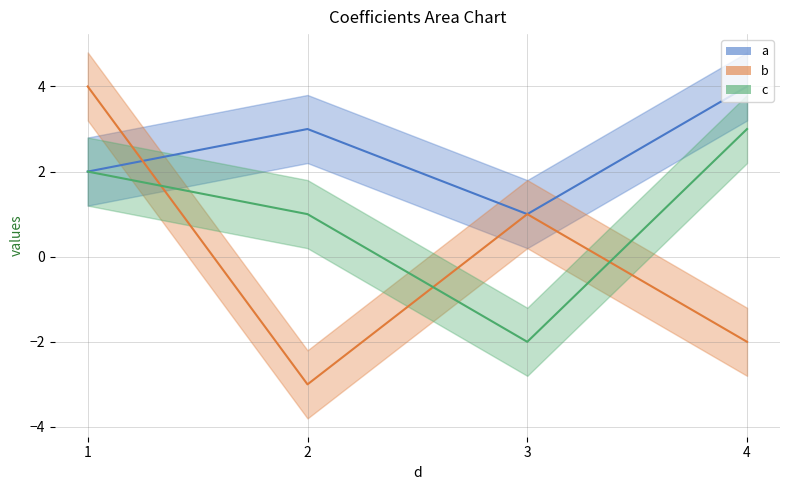

Which category has the highest value in the b series?

1